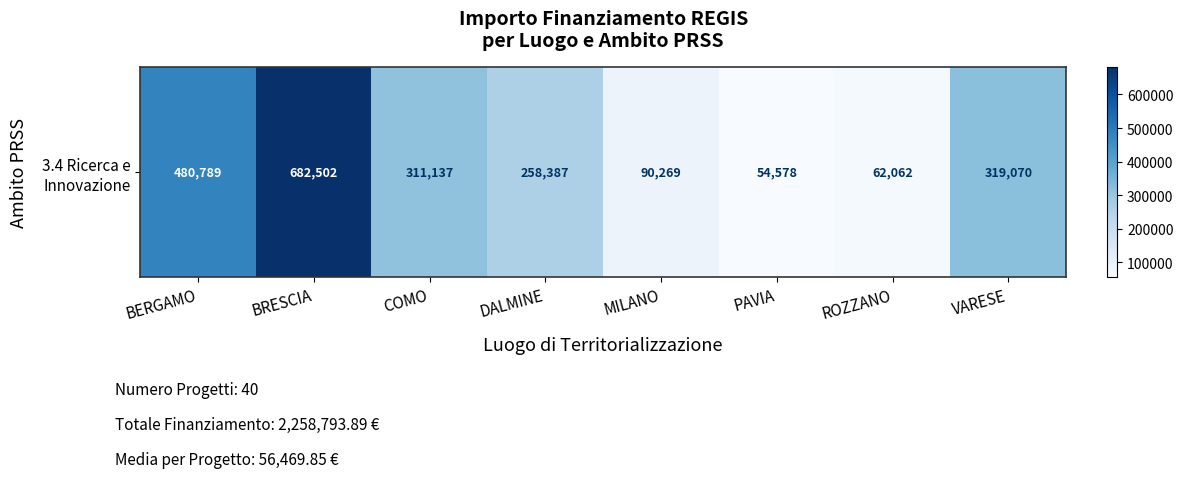

Rank the categories by value from highest to lowest.

BRESCIA, BERGAMO, VARESE, COMO, DALMINE, MILANO, ROZZANO, PAVIA